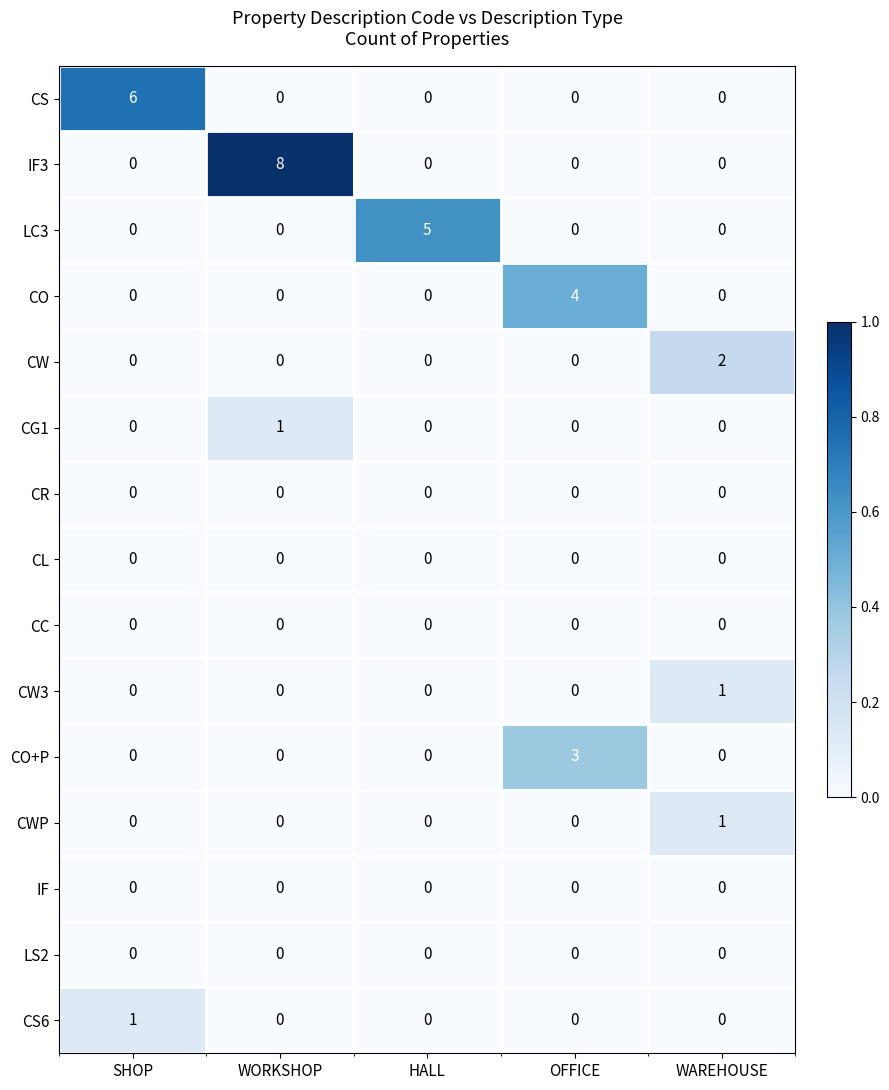

Which category has the highest value in the CWP series?

WAREHOUSE